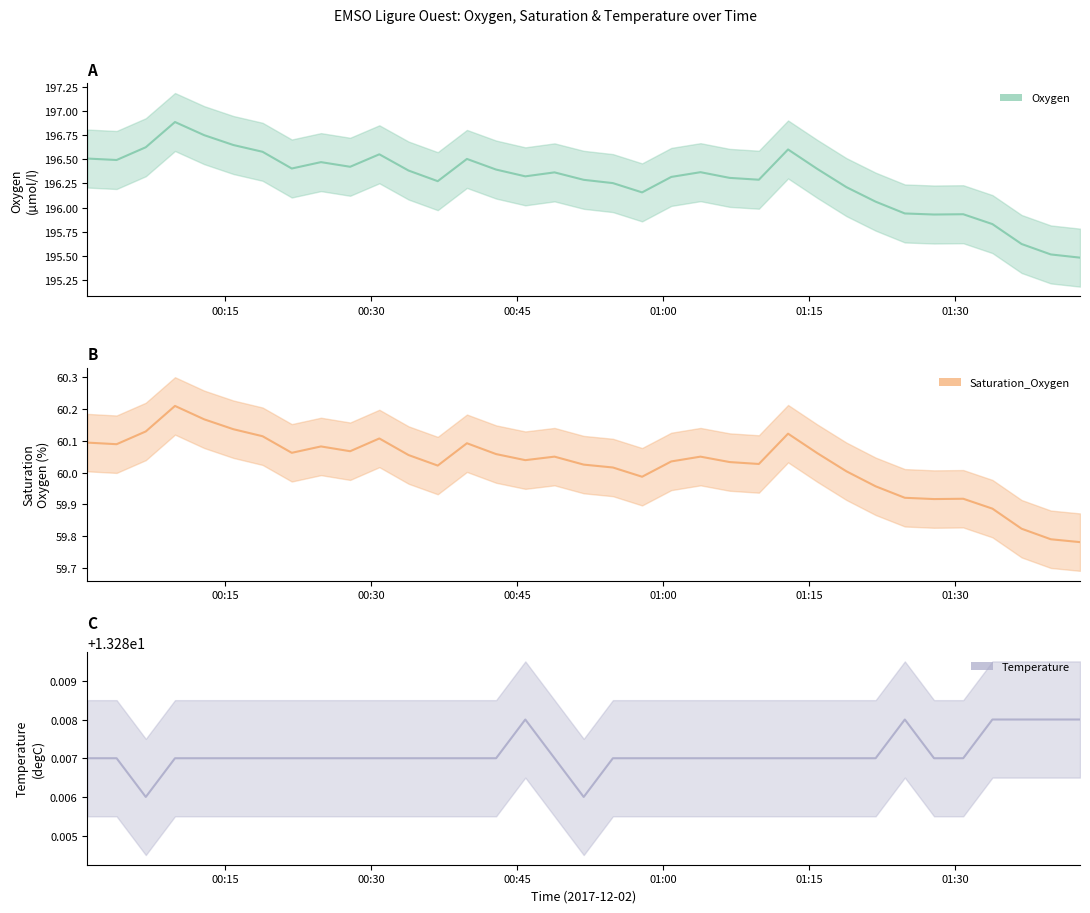

What is the total value across all series at 2017-12-02T01:09:50?

269.6